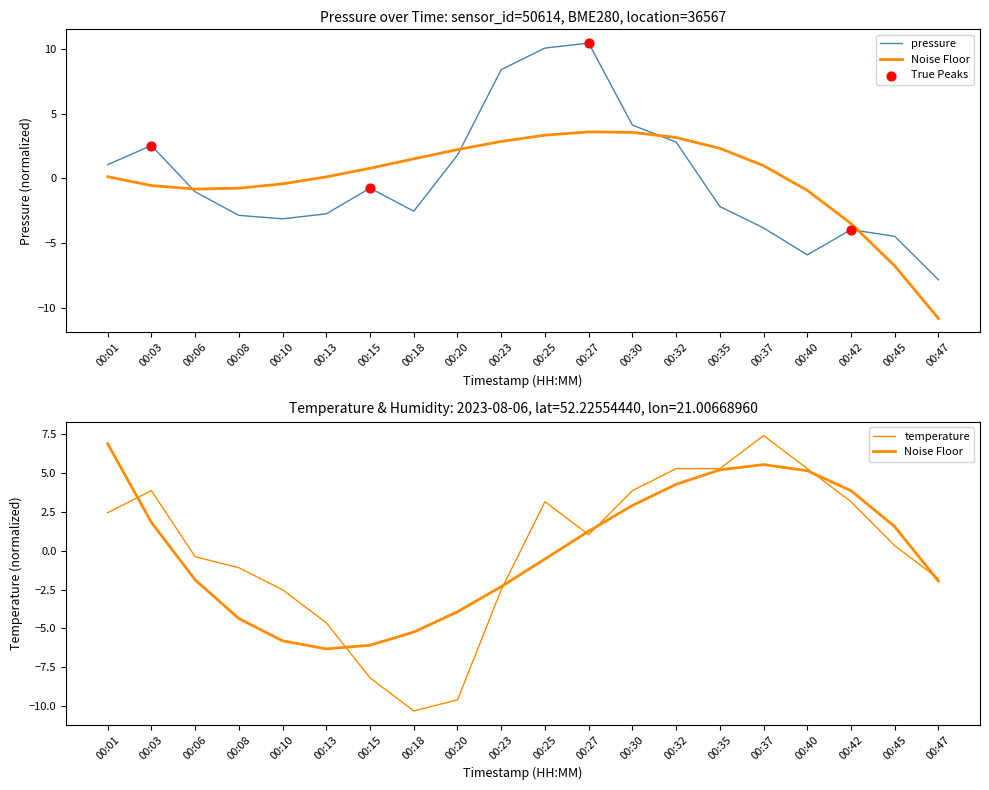

Which series has the largest total across all categories?

pressure